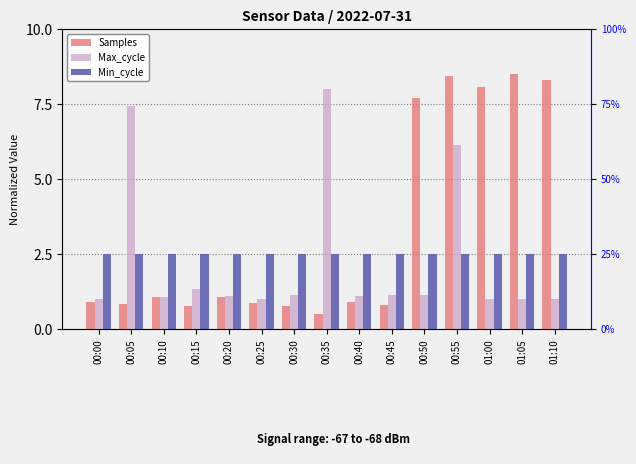

What is the sum of all Max_cycle values?

34.5